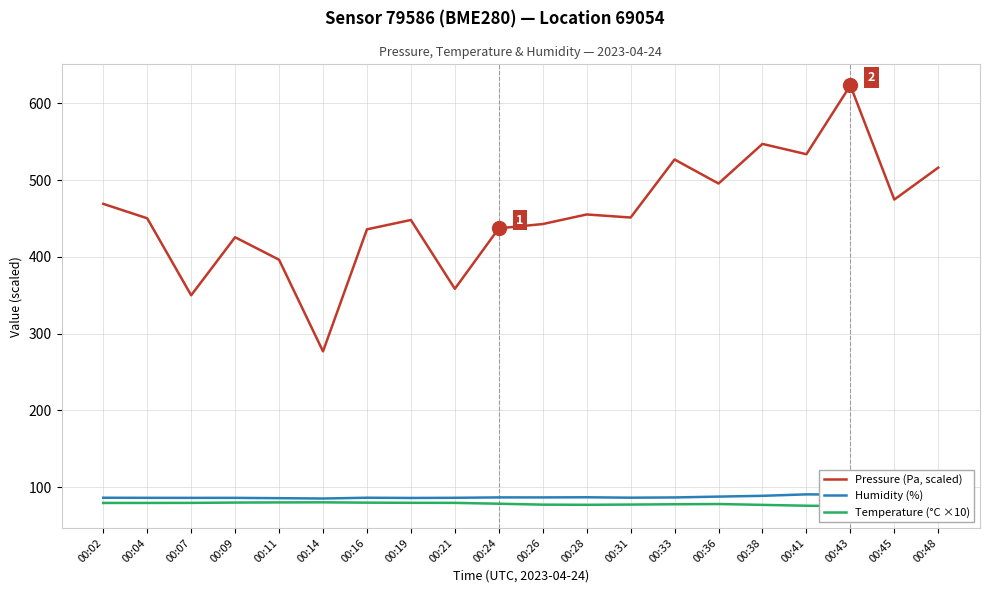

Where does the Temperature (°C ×10) series first go above 78?

00:02